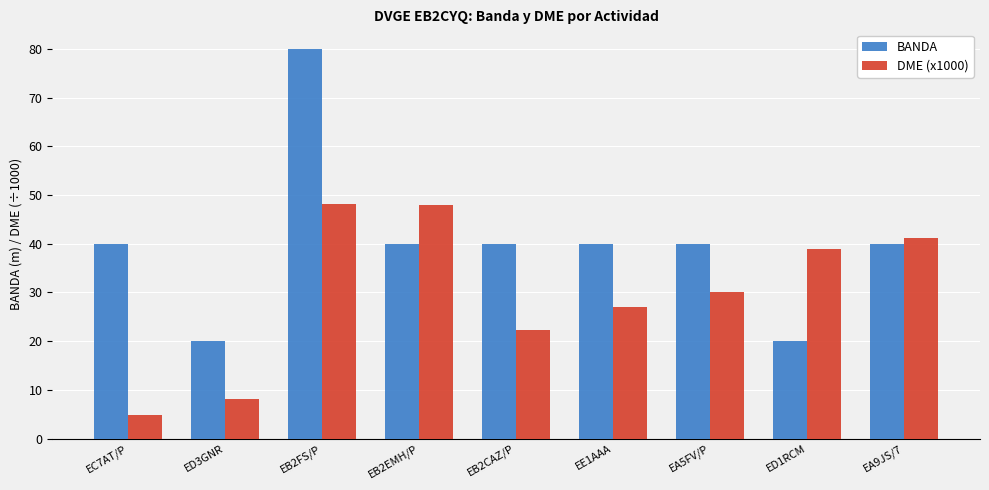

Where is DME (x1000) nearest to the value 26?

EE1AAA